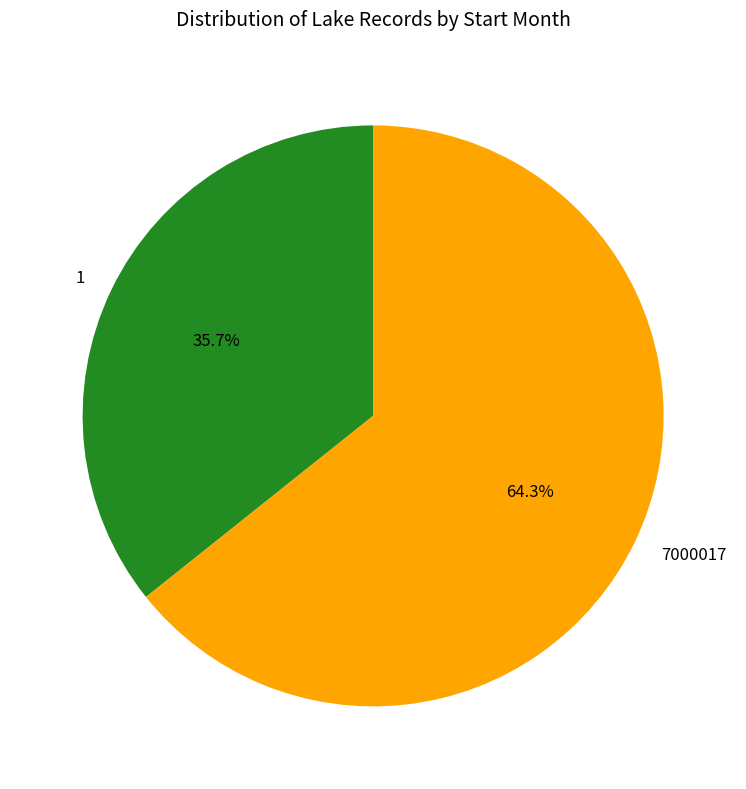

What is the ratio of the value at 7000017 to the value at 1?

1.8